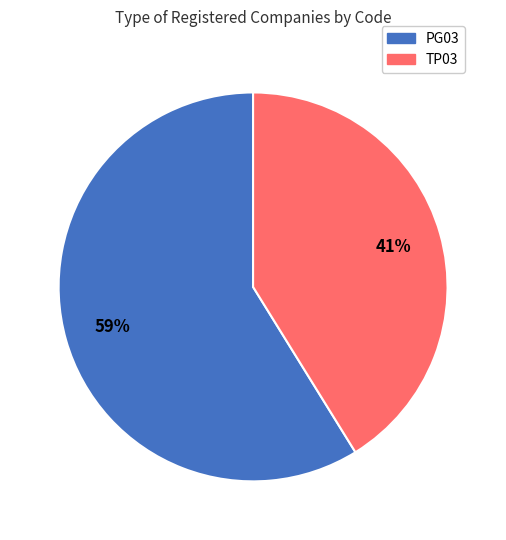

What is the largest slice in the pie chart?

PG03